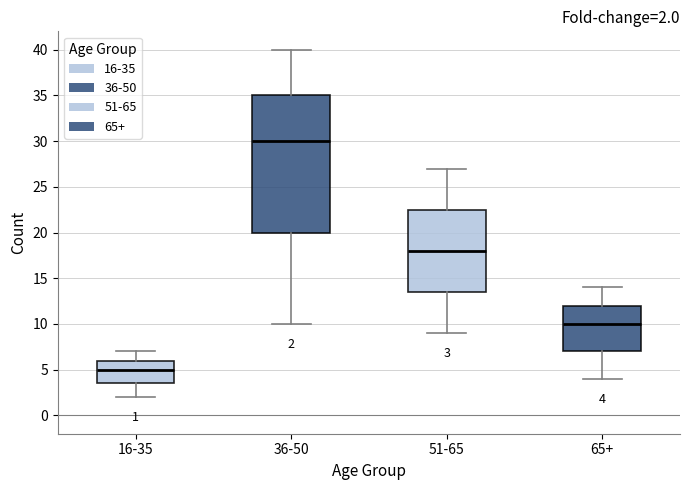

Which box has the highest median line?

36-50